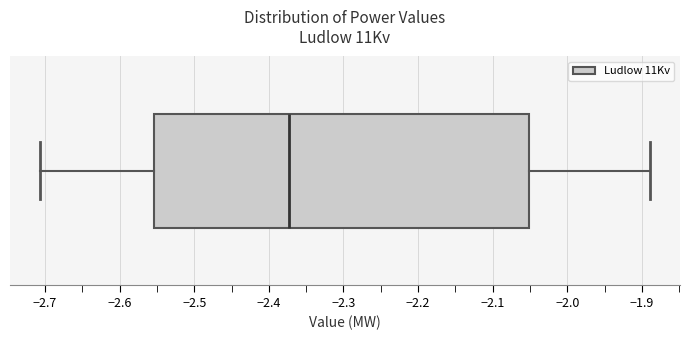

Read this box plot against the x-axis: the position of the median line, the range covered by the box, and the ends of both whiskers. The values are not printed on the chart, so give them approximately, as read against the axis.

median -2.37, box -2.55 to -2.05, whiskers -2.71 to -1.89